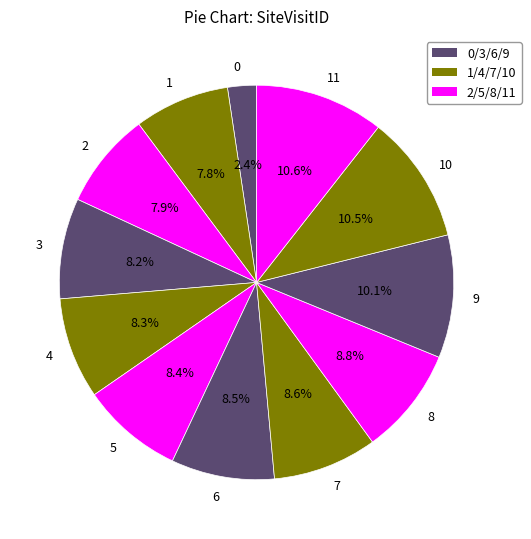

To the nearest percent, what portion does 8 represent?

9%